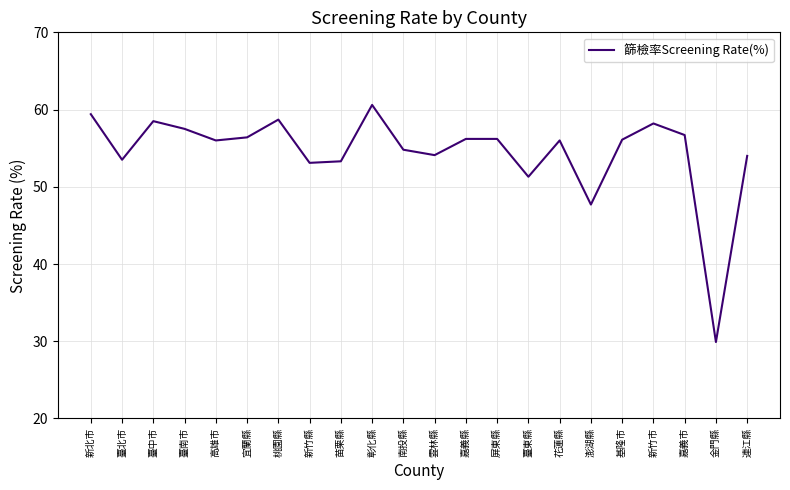

How many categories are shown in the chart?

22